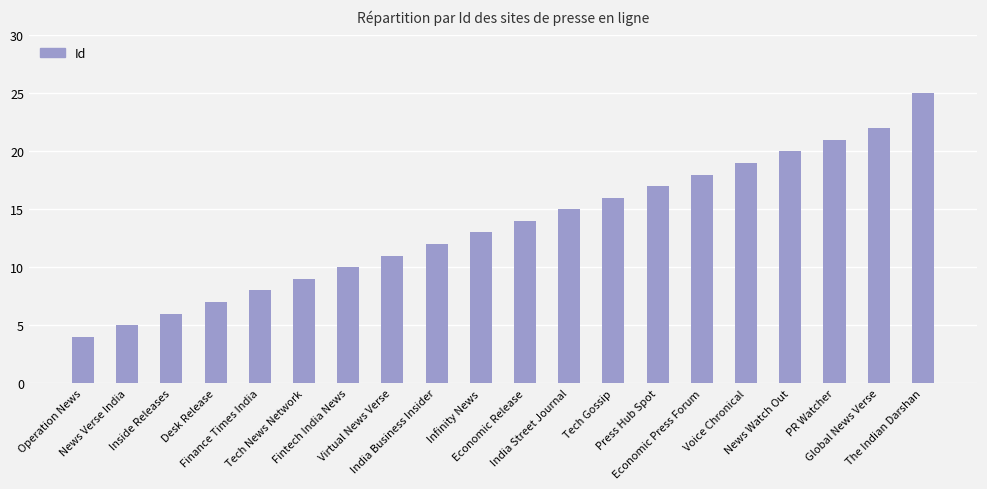

Rank the categories by value from lowest to highest.

Operation News, News Verse India, Inside Releases, Desk Release, Finance Times India, Tech News Network, Fintech India News, Virtual News Verse, India Business Insider, Infinity News, Economic Release, India Street Journal, Tech Gossip, Press Hub Spot, Economic Press Forum, Voice Chronical, News Watch Out, PR Watcher, Global News Verse, The Indian Darshan